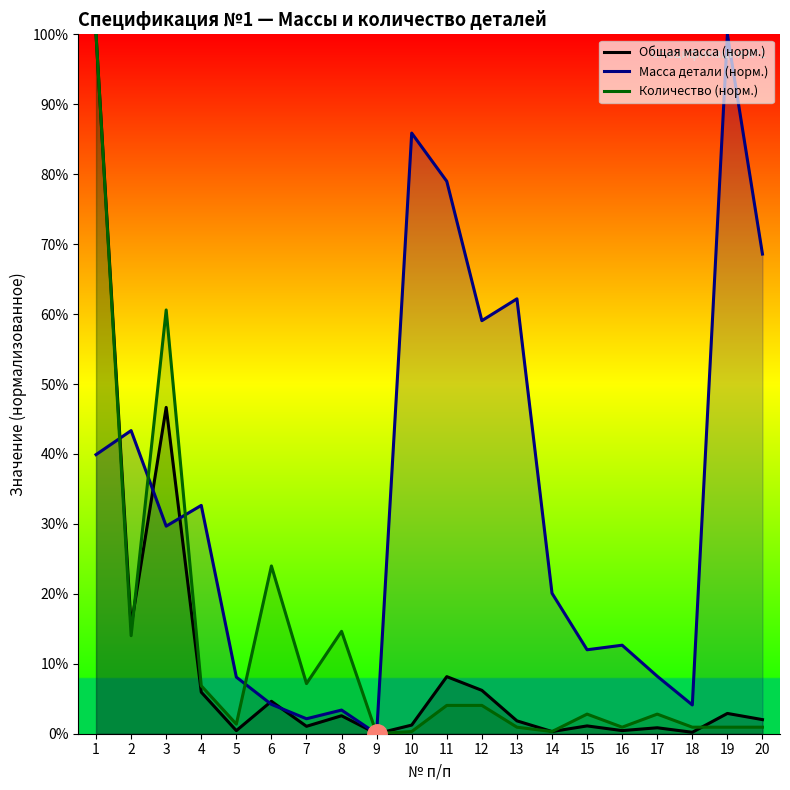

What is the difference between the highest and lowest values at 18?

3.9